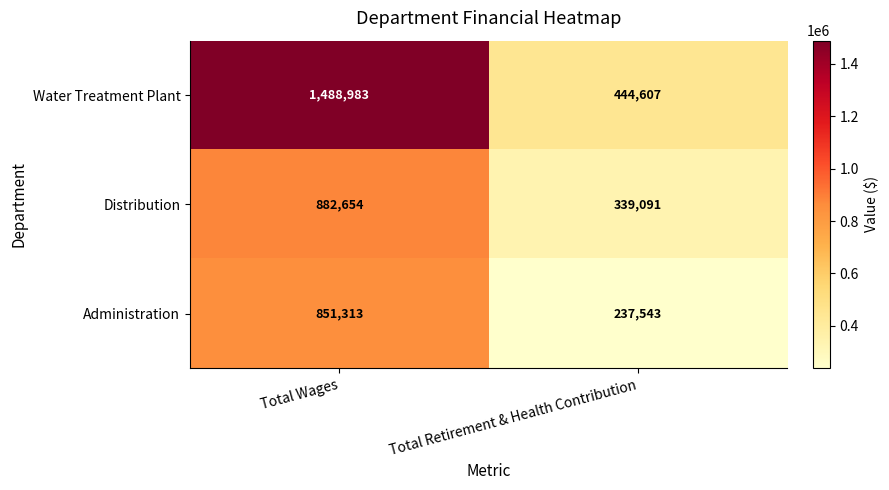

List the labels in order of Water Treatment Plant value, smallest first.

Total Retirement & Health Contribution, Total Wages